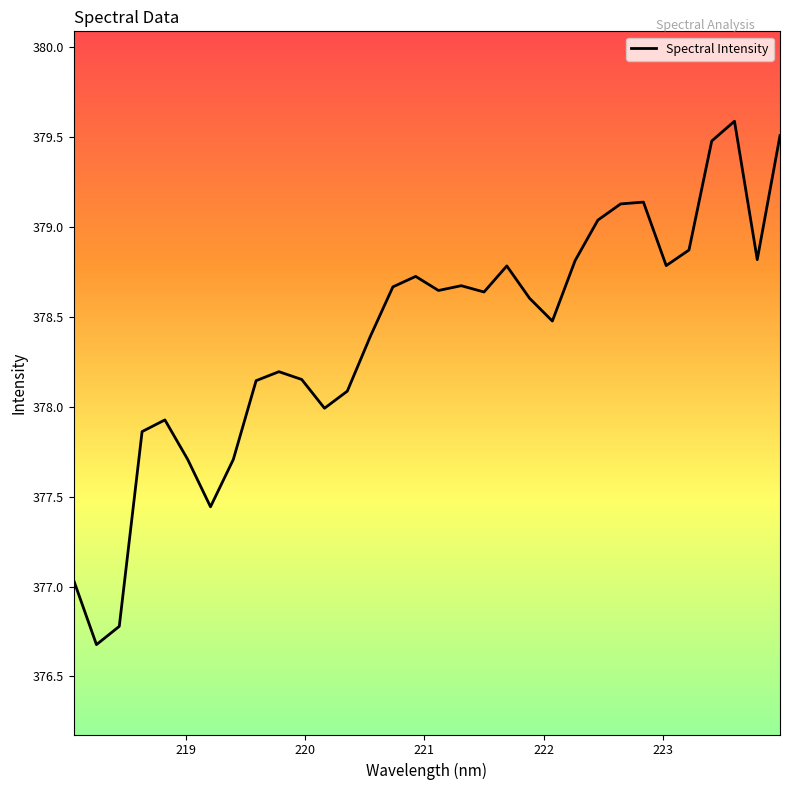

What is the difference between the maximum and minimum values?

2.9